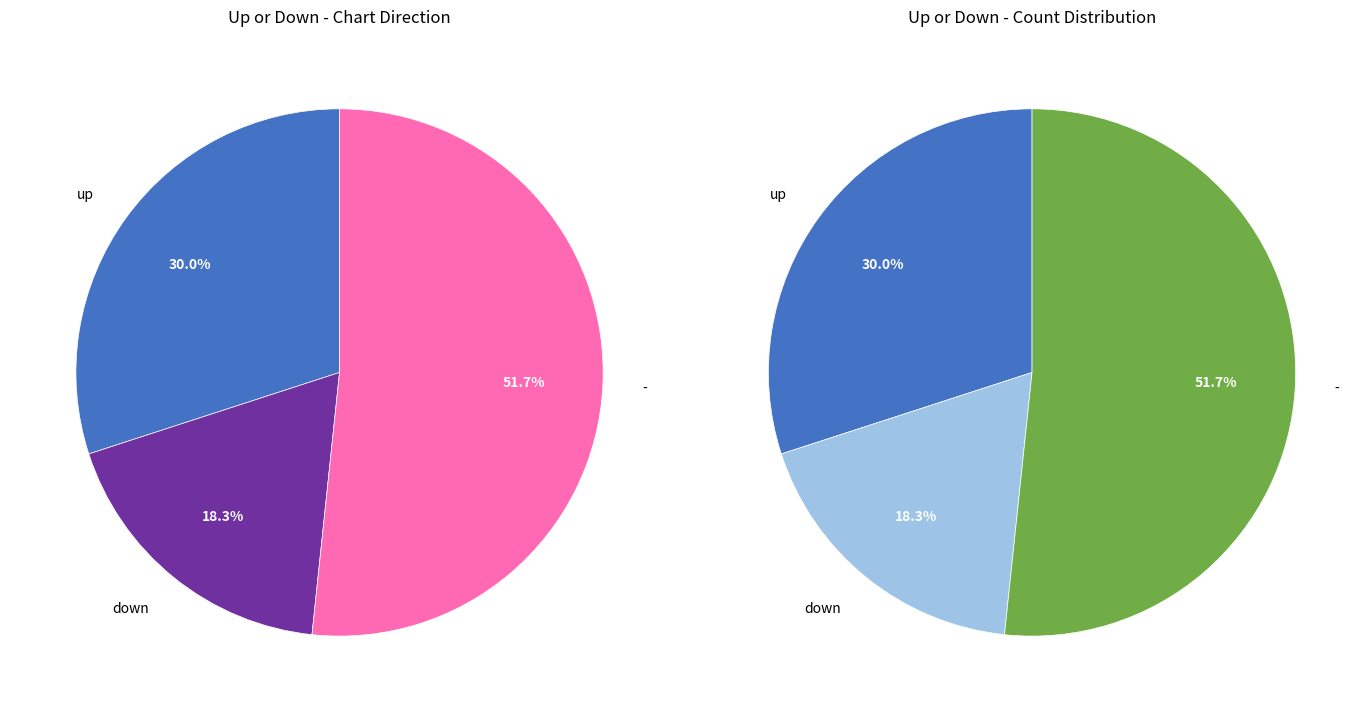

Is - the majority of the pie?

Yes